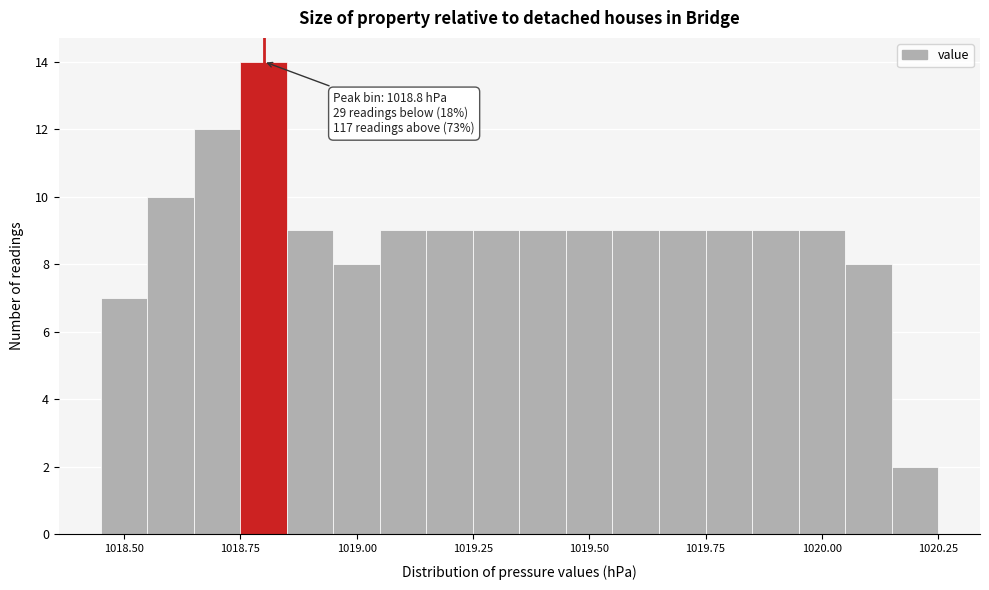

Around what value on the x-axis is the tallest bar? Give the approximate position of its centre, as read against the axis.

1018.80